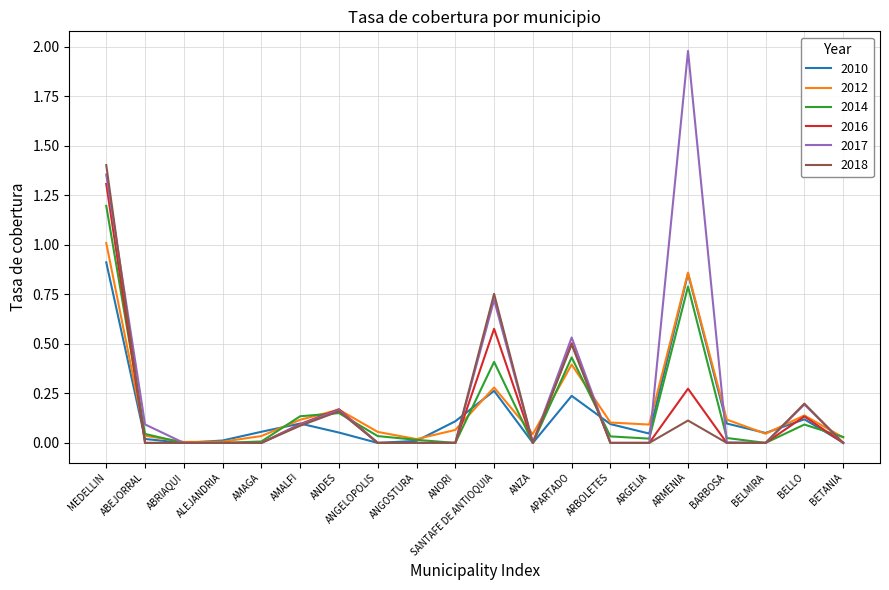

What is the highest value of the 2017 series?

2.0